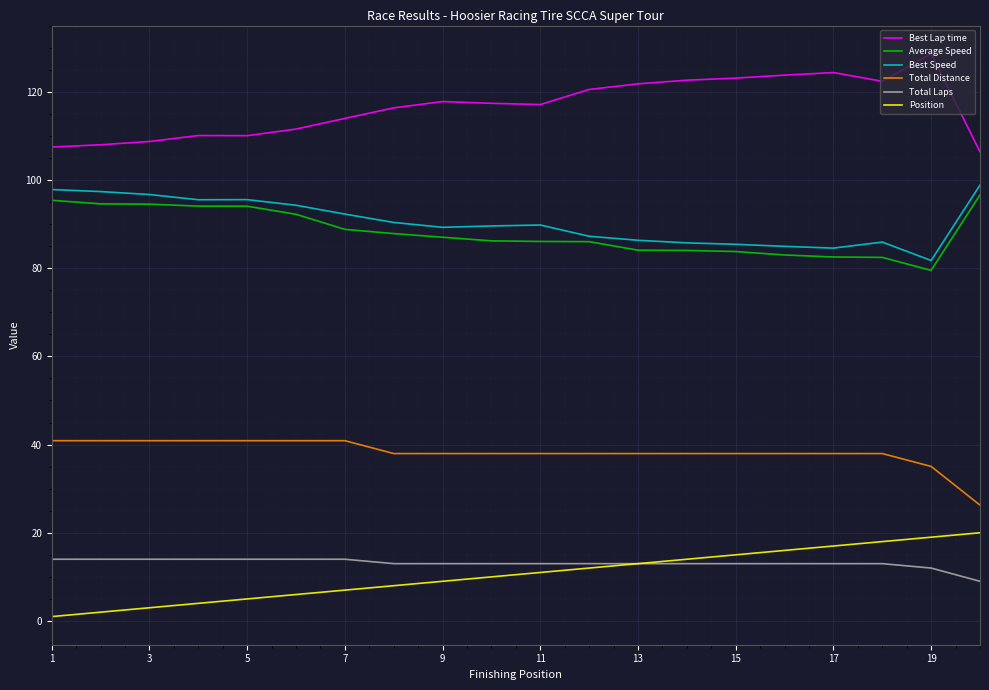

What is the maximum value shown in the chart?

128.6